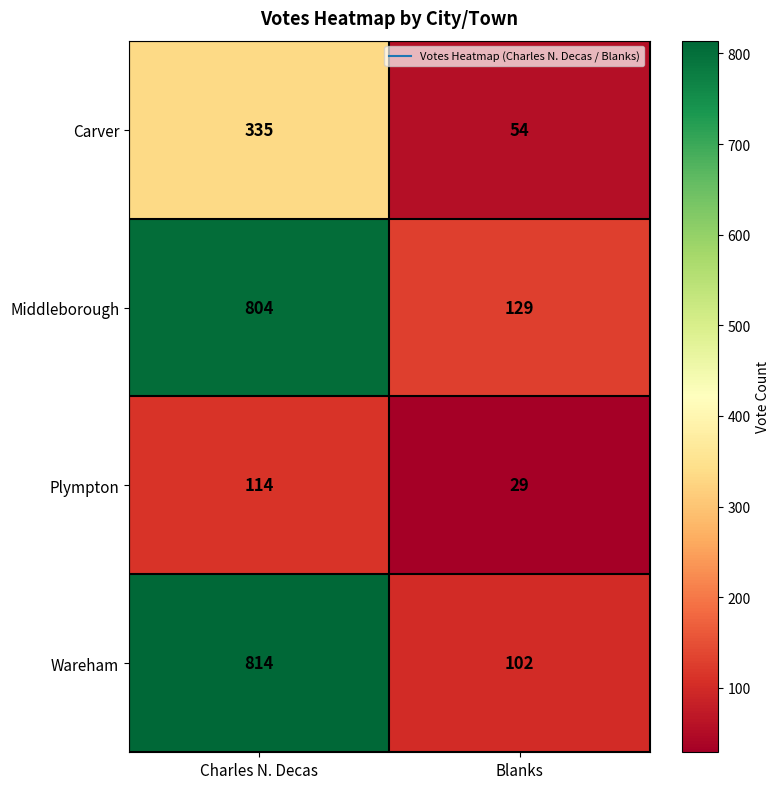

At which category is the sum across all series the highest?

Charles N. Decas